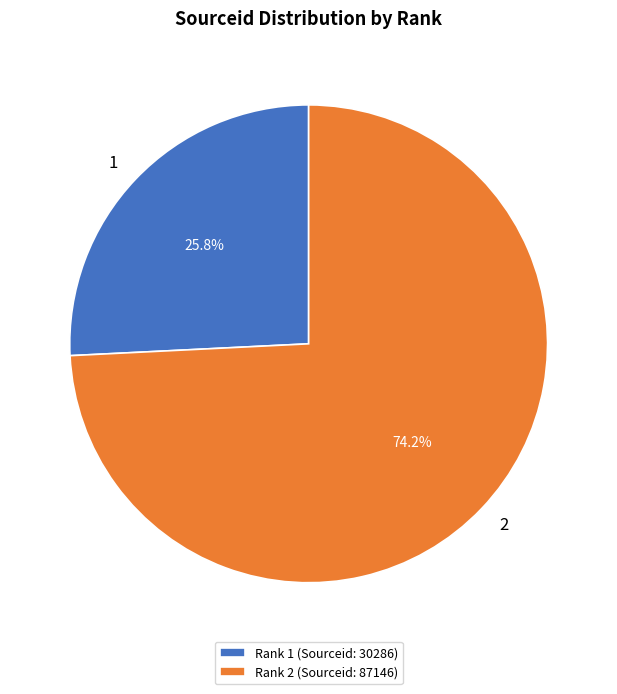

What is the largest slice in the pie chart?

Rank 2 (Sourceid: 87146)